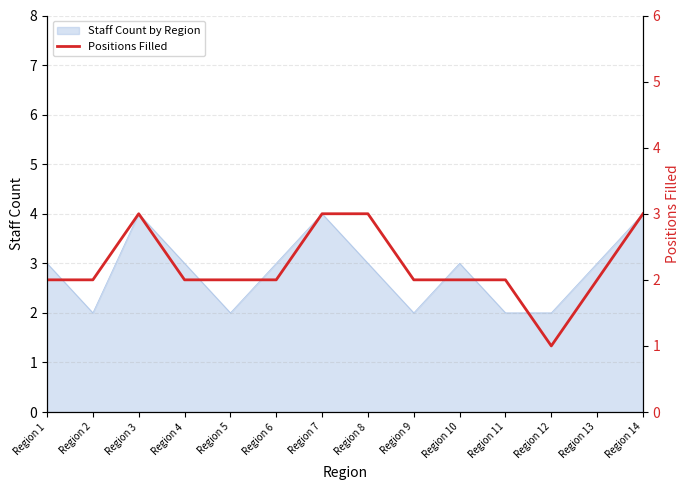

What is the value of the 9th point from the left?

2